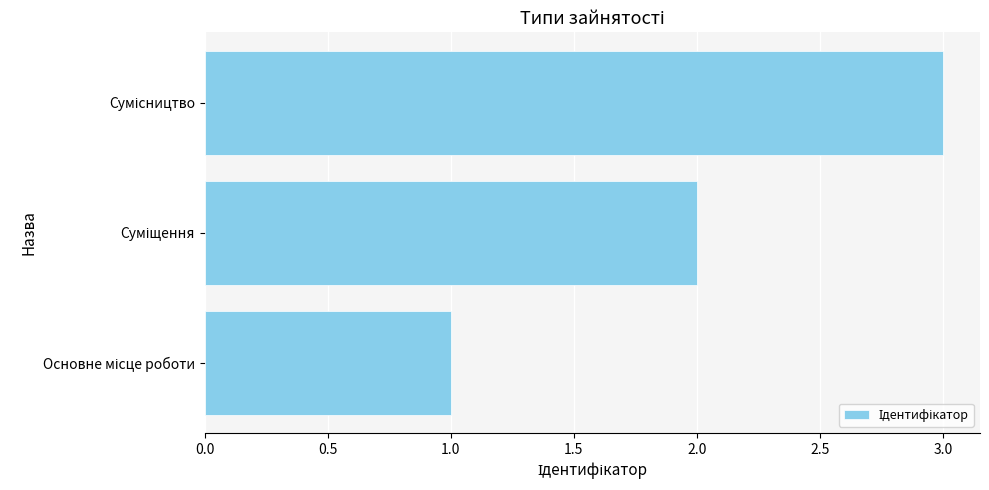

What is the greatest value displayed?

3